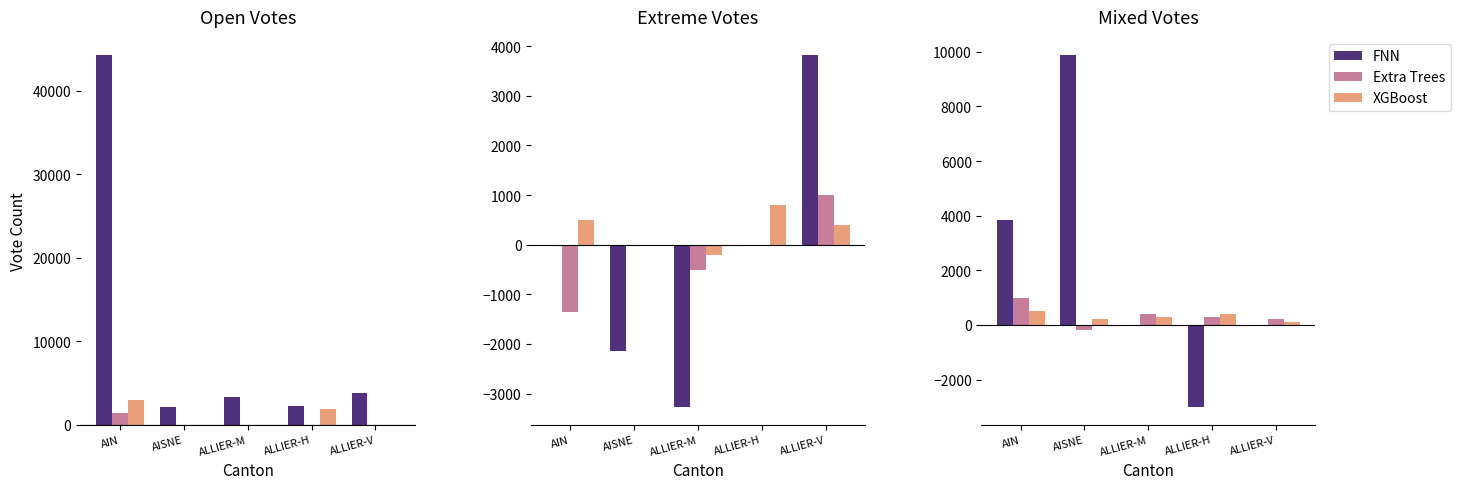

Is the value of FNN at ALLIER-M greater than the value of XGBoost at ALLIER-V?

No